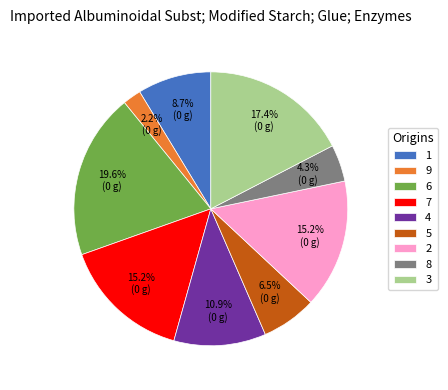

To the nearest percent, what is the difference between the largest and smallest slice percentages?

17%